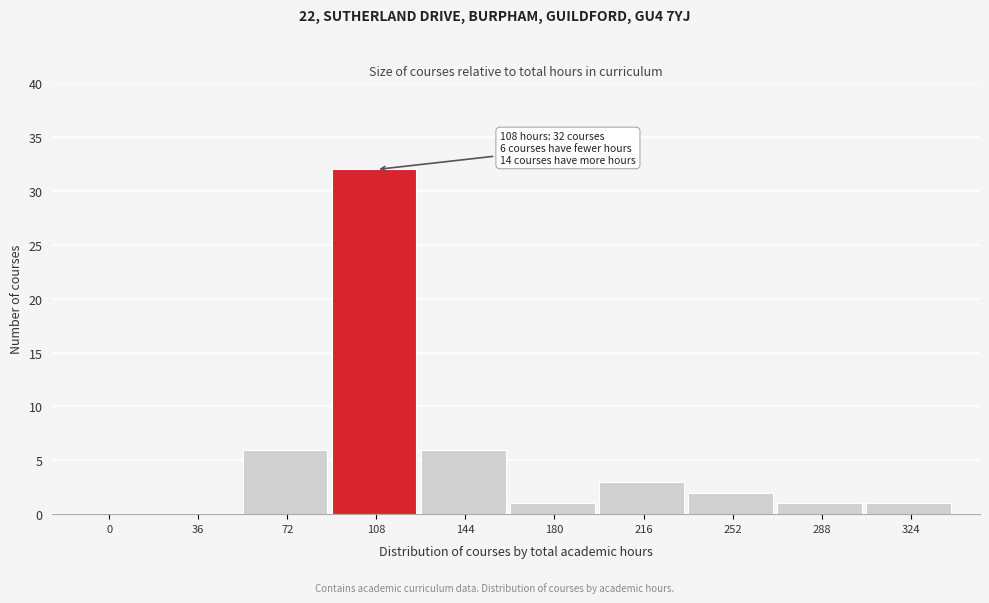

Reading right to left, extract all data points from this chart.

324=1	288=1	252=2	216=3	180=1	144=6	108=32	72=6	36=0	0=0